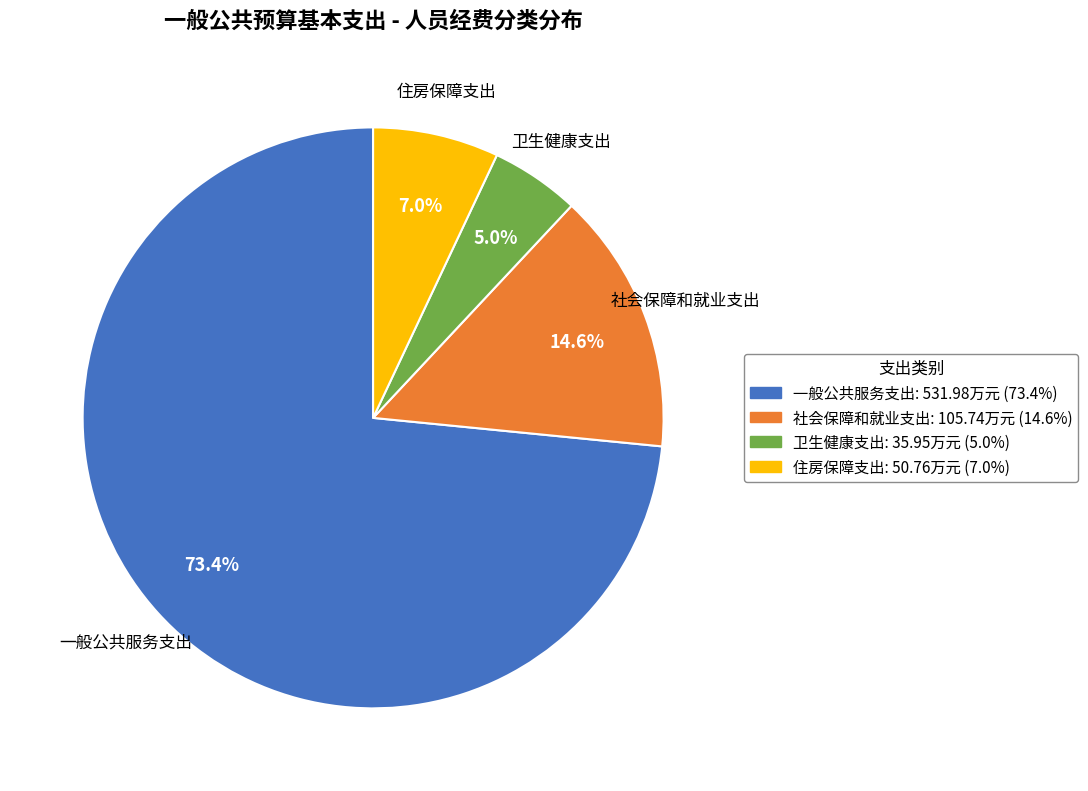

How many segments does this pie chart have?

4